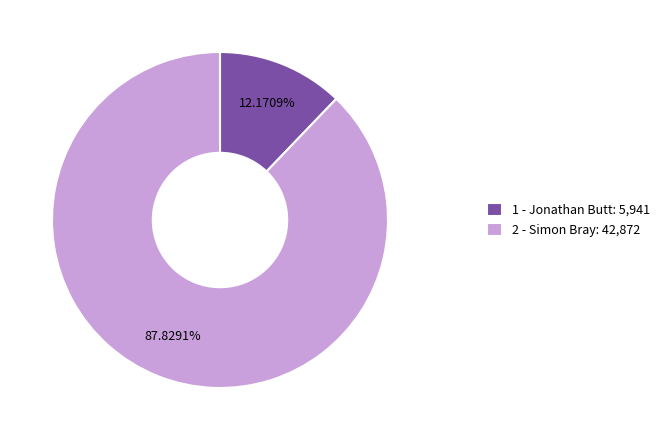

Approximately how many times larger is the value at 2 - Simon Bray compared to 1 - Jonathan Butt?

7.2